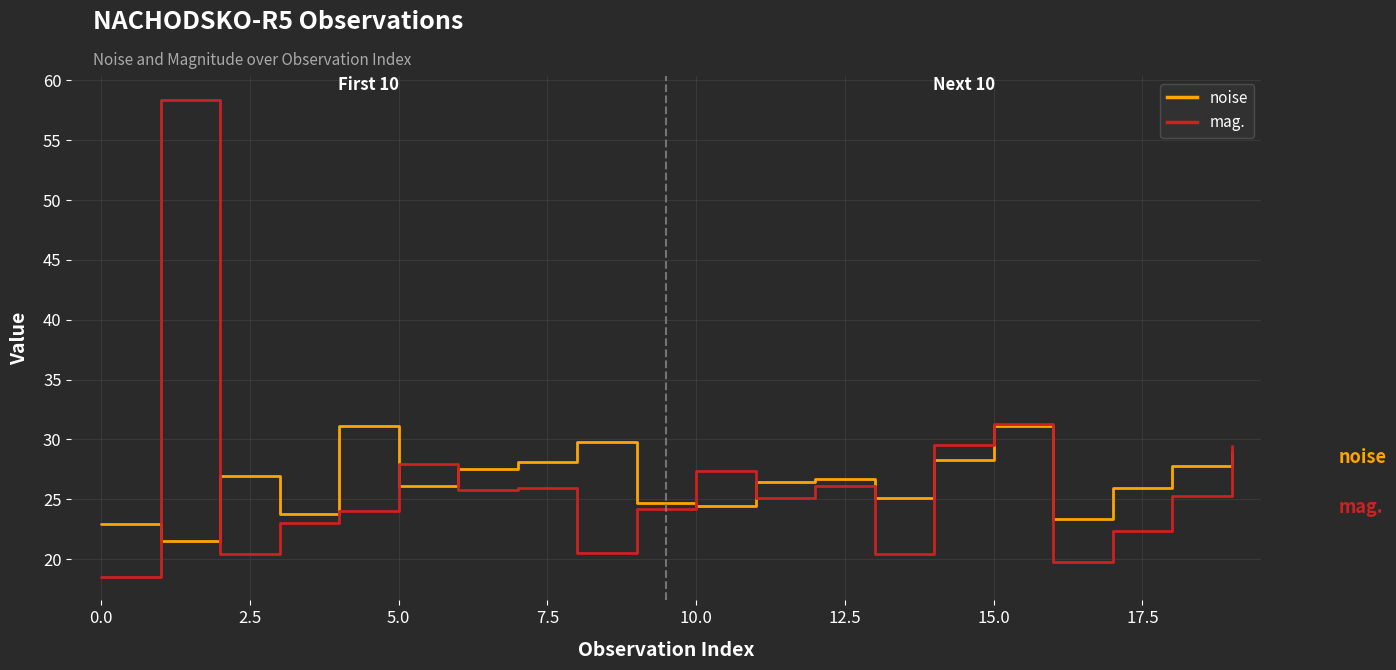

What is the difference between the second highest and second lowest values in the mag. series?

11.6